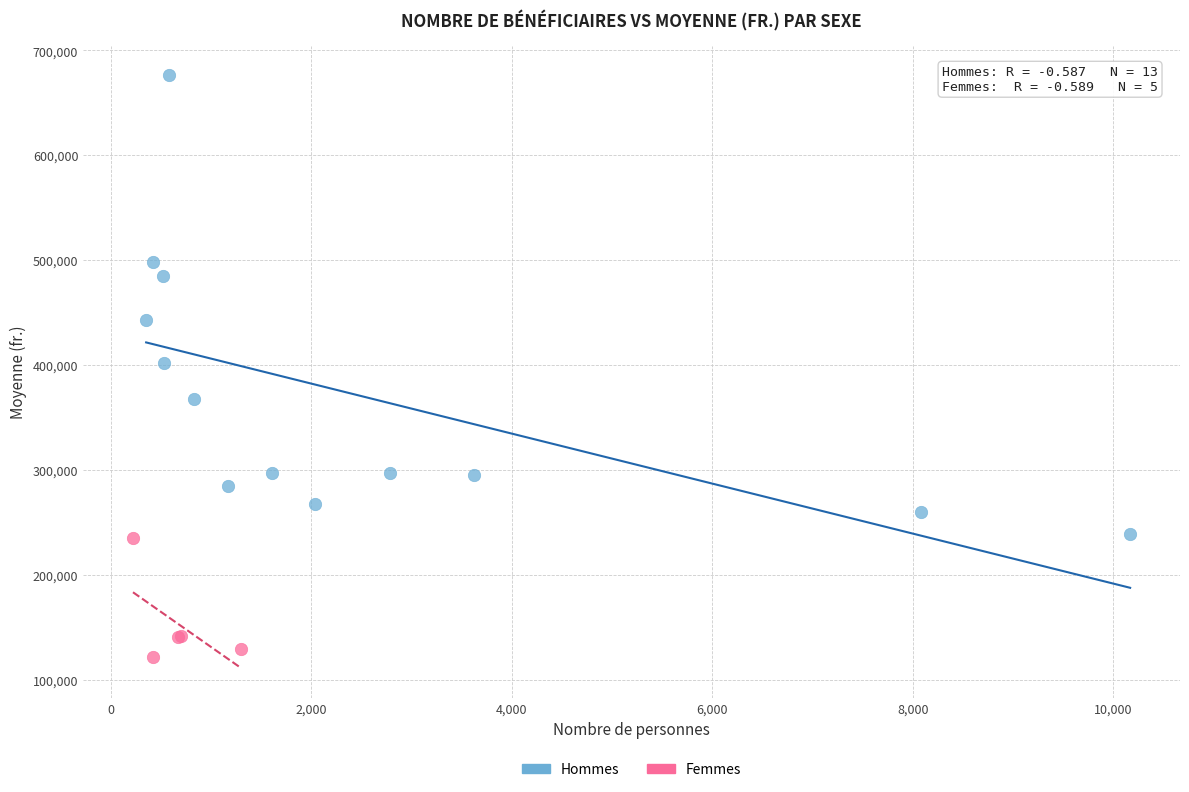

Which series contains the lowest Y value?

Femmes